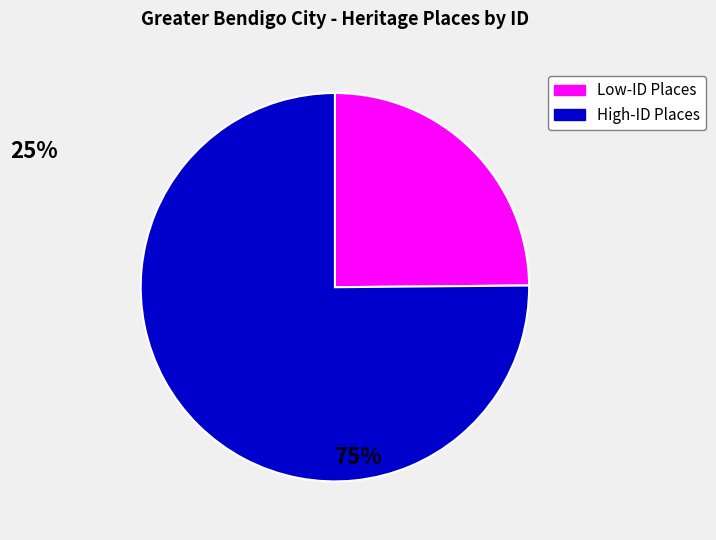

Is there a majority slice in this chart?

Yes